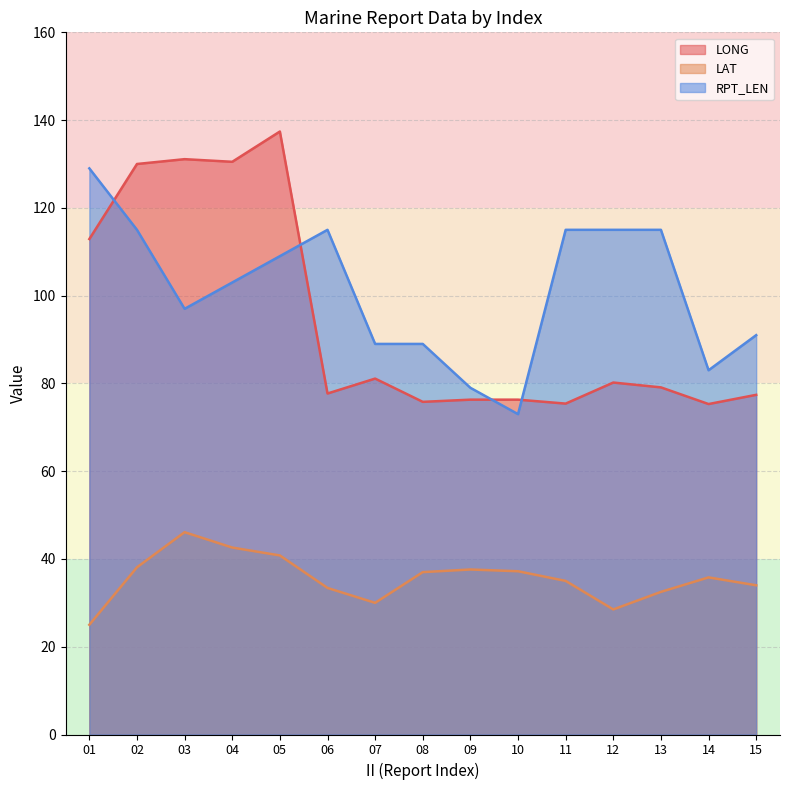

List the series in order of their peak value, lowest first.

LAT, RPT_LEN, LONG